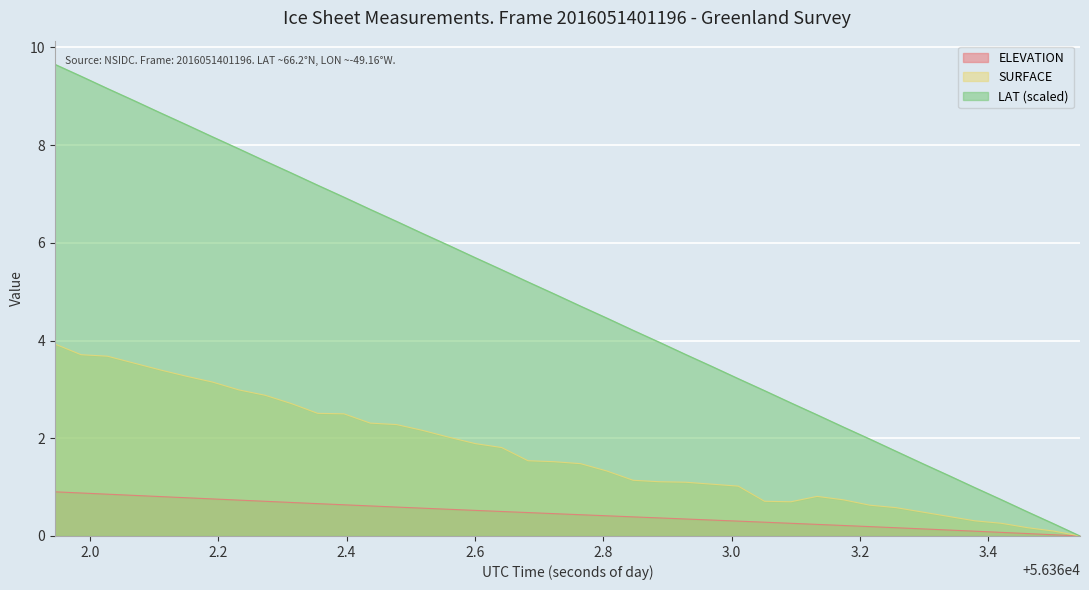

Which series has the widest spread of values?

LAT (scaled)